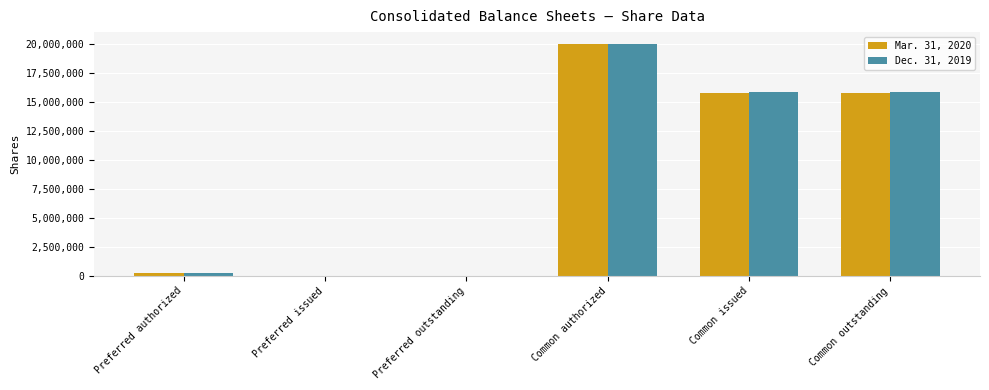

How many groups of bars are there?

6